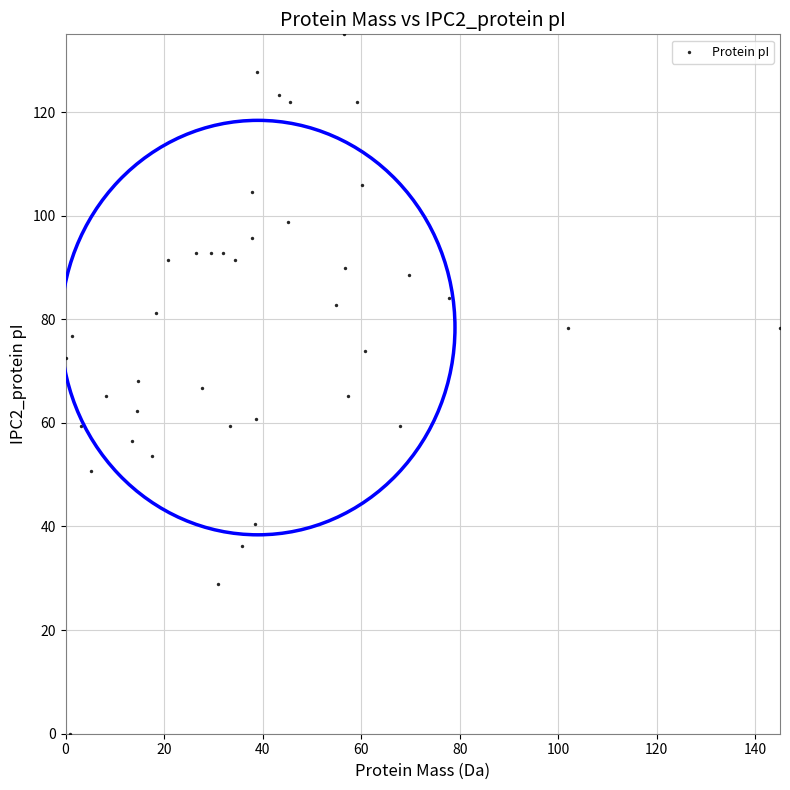

What is the range of Y values (max minus min)?

135.0